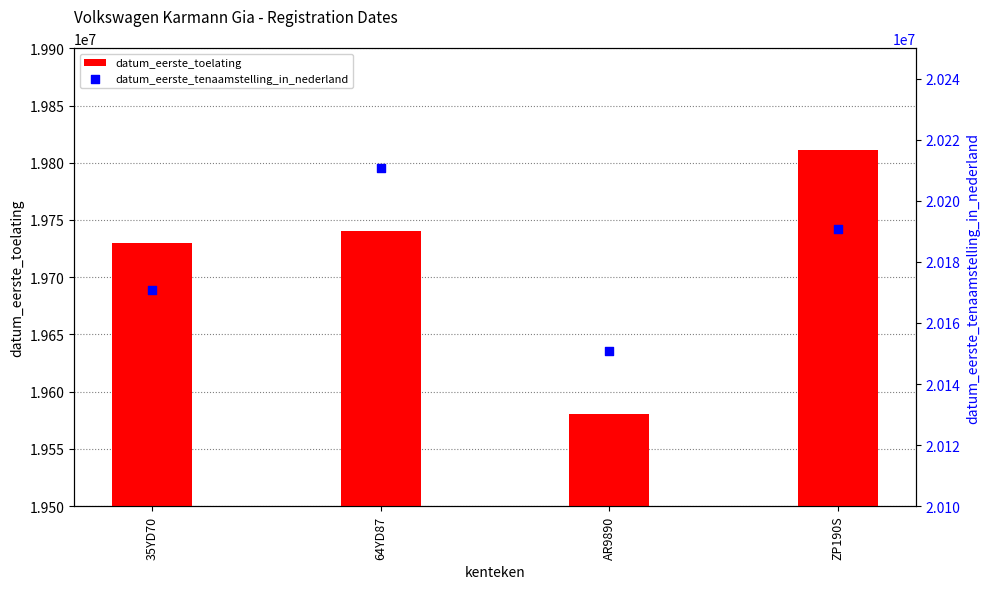

Which series contains the lowest Y value?

datum_eerste_toelating